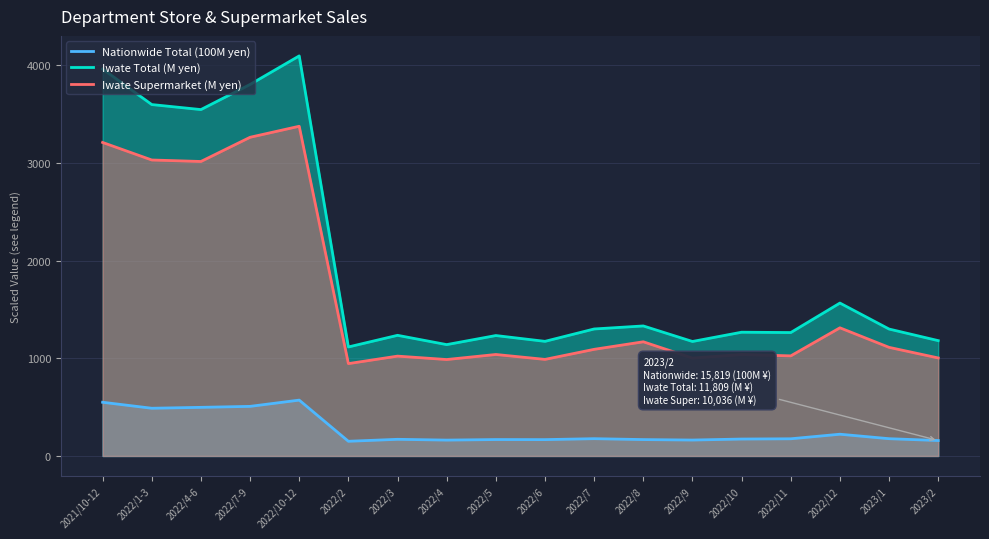

True or false: Iwate Supermarket (M yen) and Iwate Total (M yen) cross at least once.

False